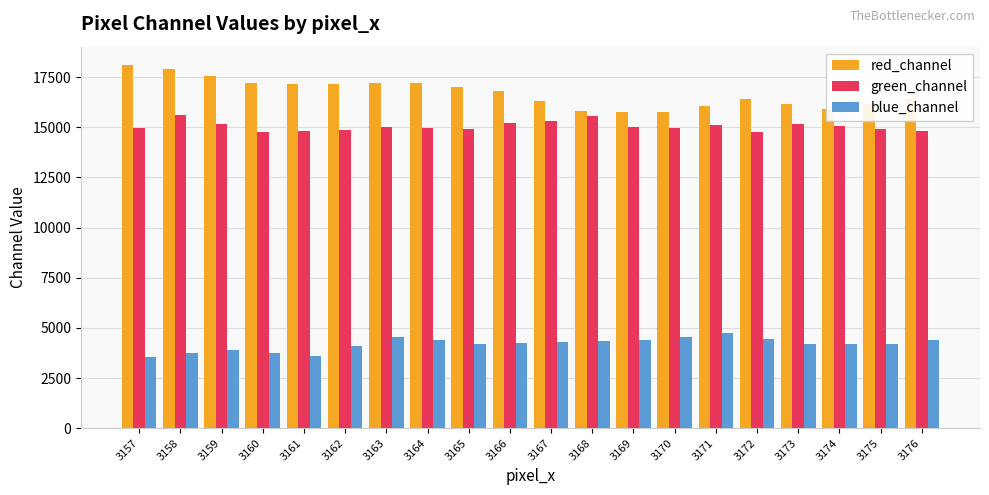

Rank the series at 3164 from lowest to highest value.

blue_channel, green_channel, red_channel